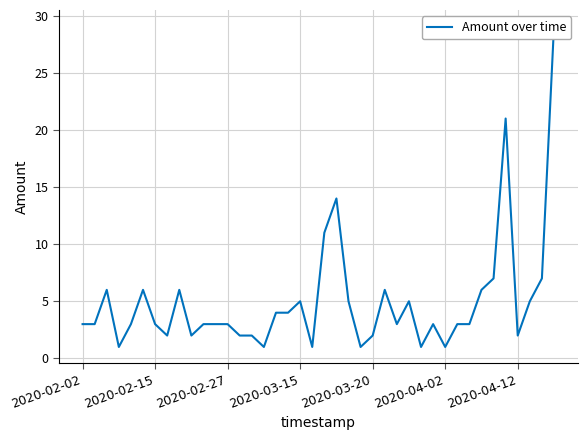

How many interior local valleys (lower than both neighbors) does the data have?

10